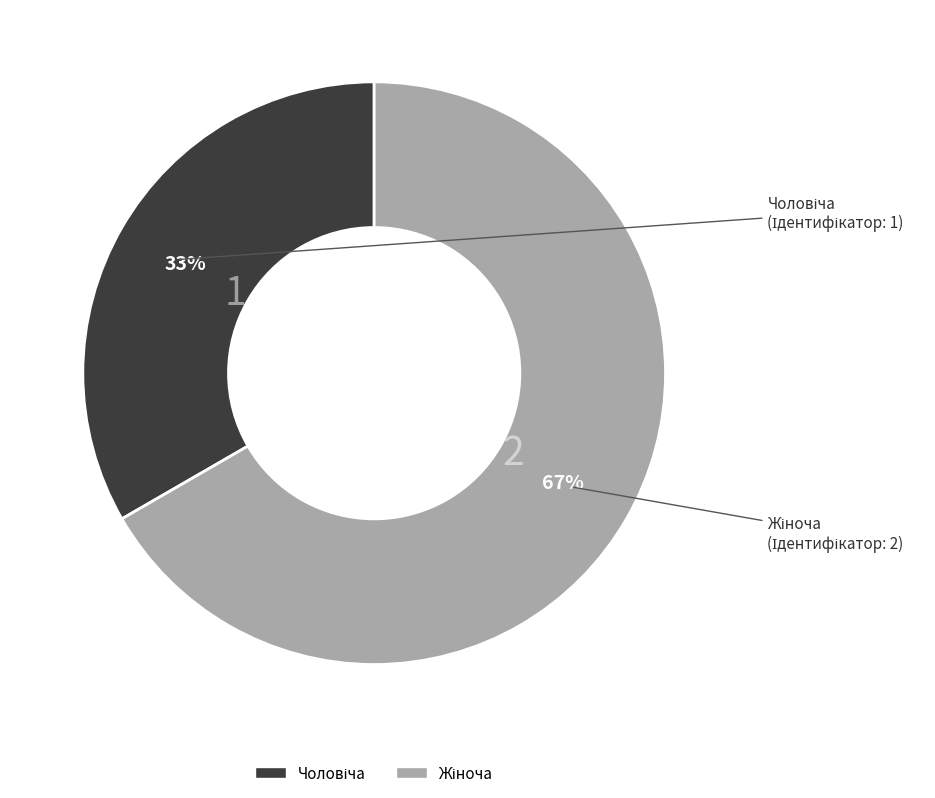

Is there any slice that represents more than half of the pie?

Yes